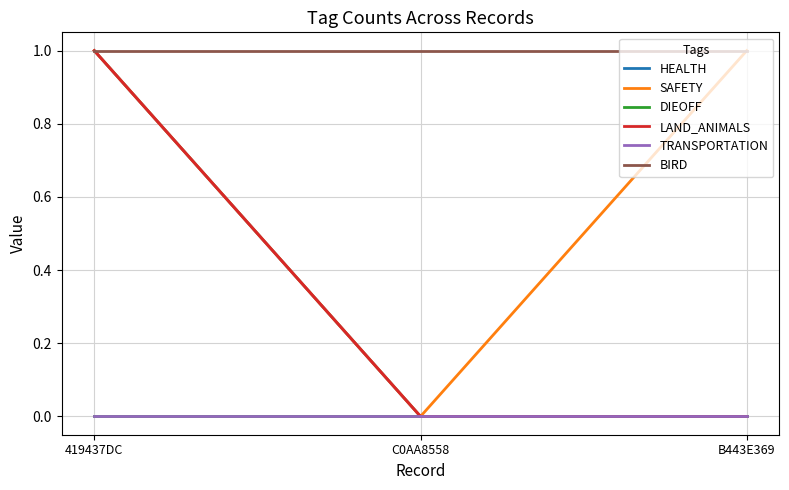

What is the label of the 3rd point from the right?

419437DC